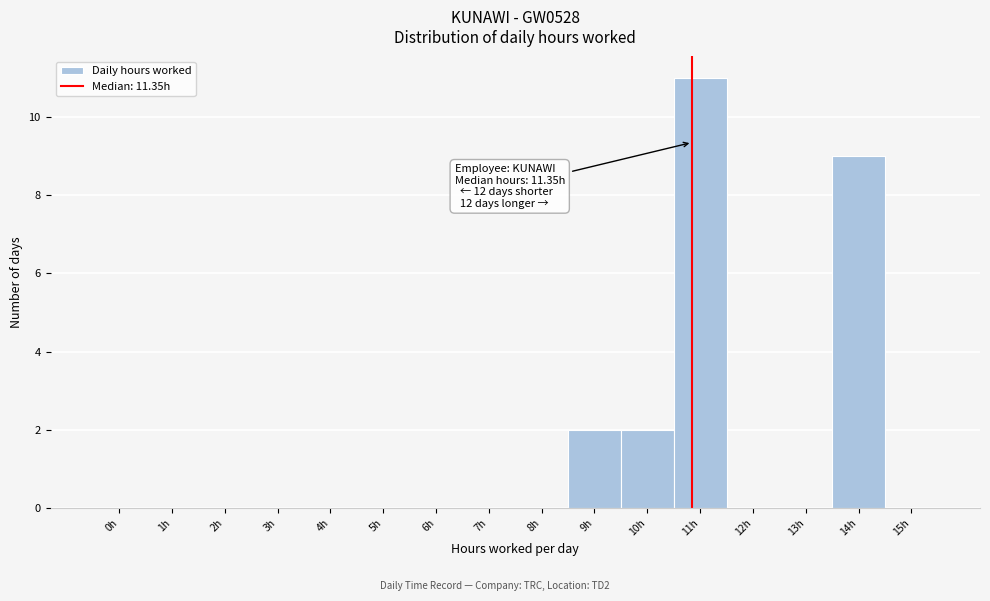

Reading left to right, list all the values displayed in this chart.

0h=0	1h=0	2h=0	3h=0	4h=0	5h=0	6h=0	7h=0	8h=0	9h=2	10h=2	11h=11	12h=0	13h=0	14h=9	15h=0